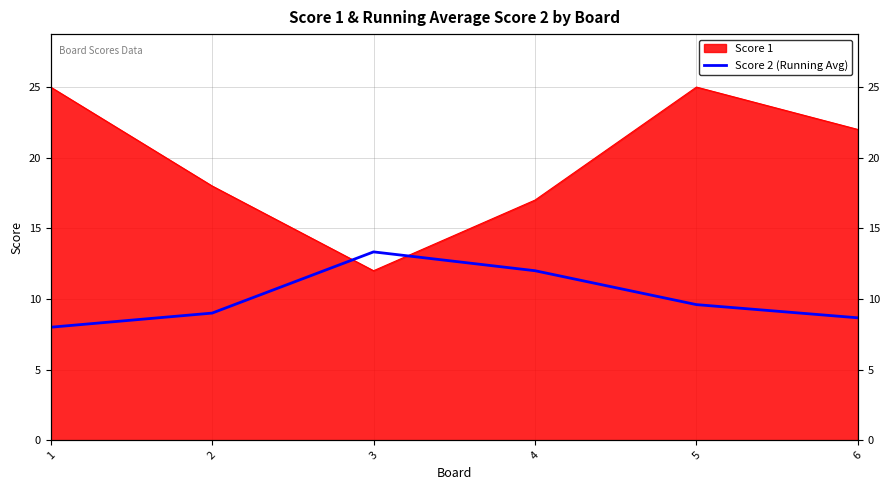

What is the minimum value shown in the chart?

8.0